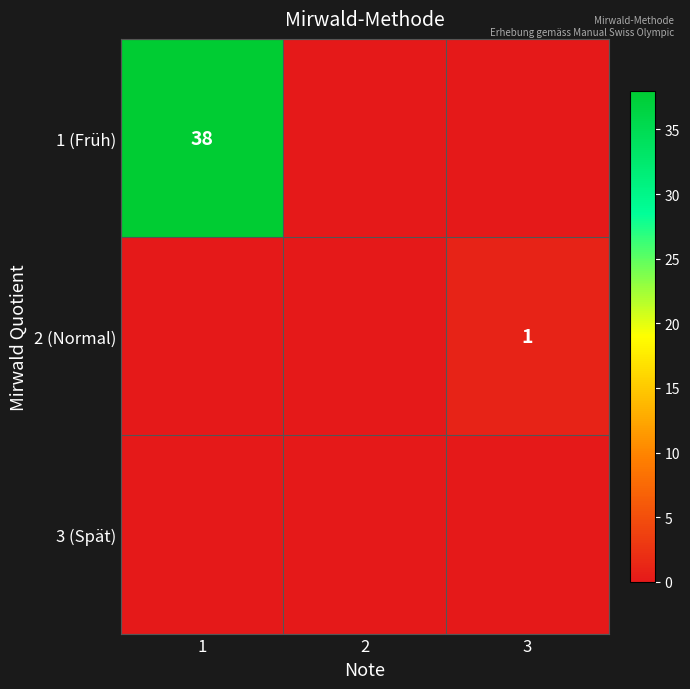

True or false: 2 (Normal) has a value of 0 at 3.

False